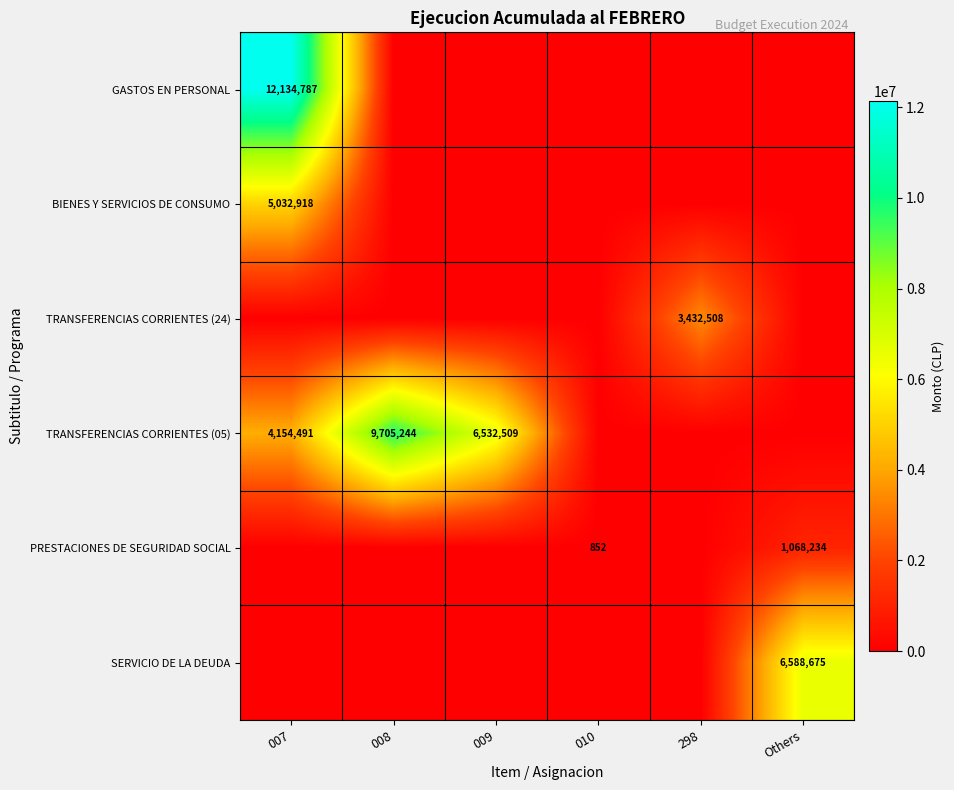

What is the difference between the highest and lowest values at Others?

6588675